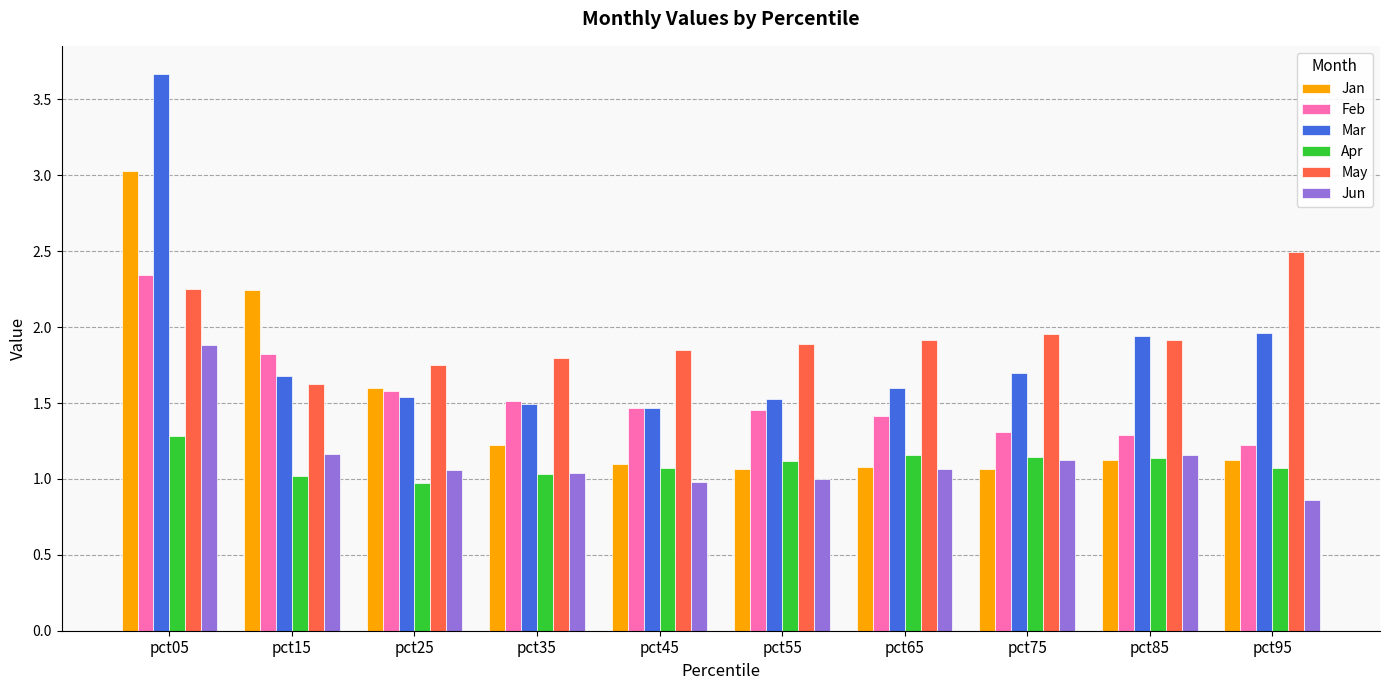

What is the approximate value of Apr at pct15?

1.0